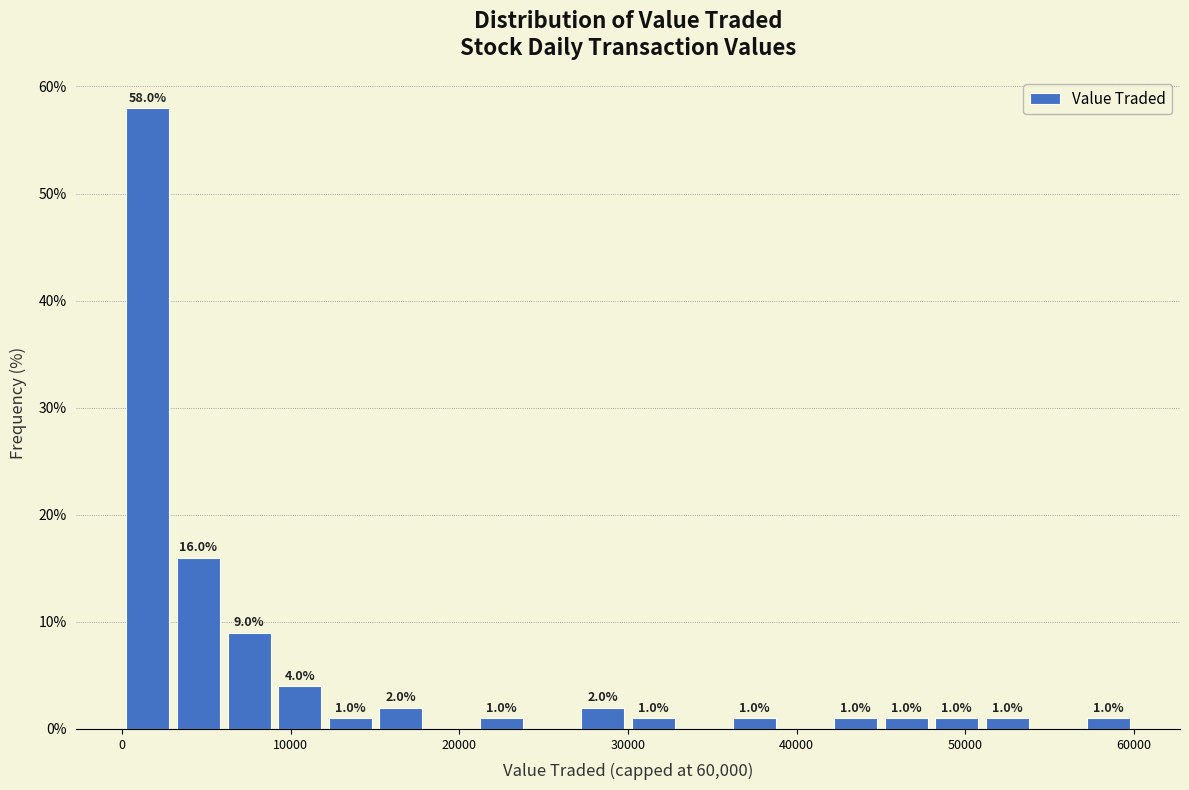

Around what value on the x-axis is the tallest bar? Give the approximate position of its centre, as read against the axis.

2000